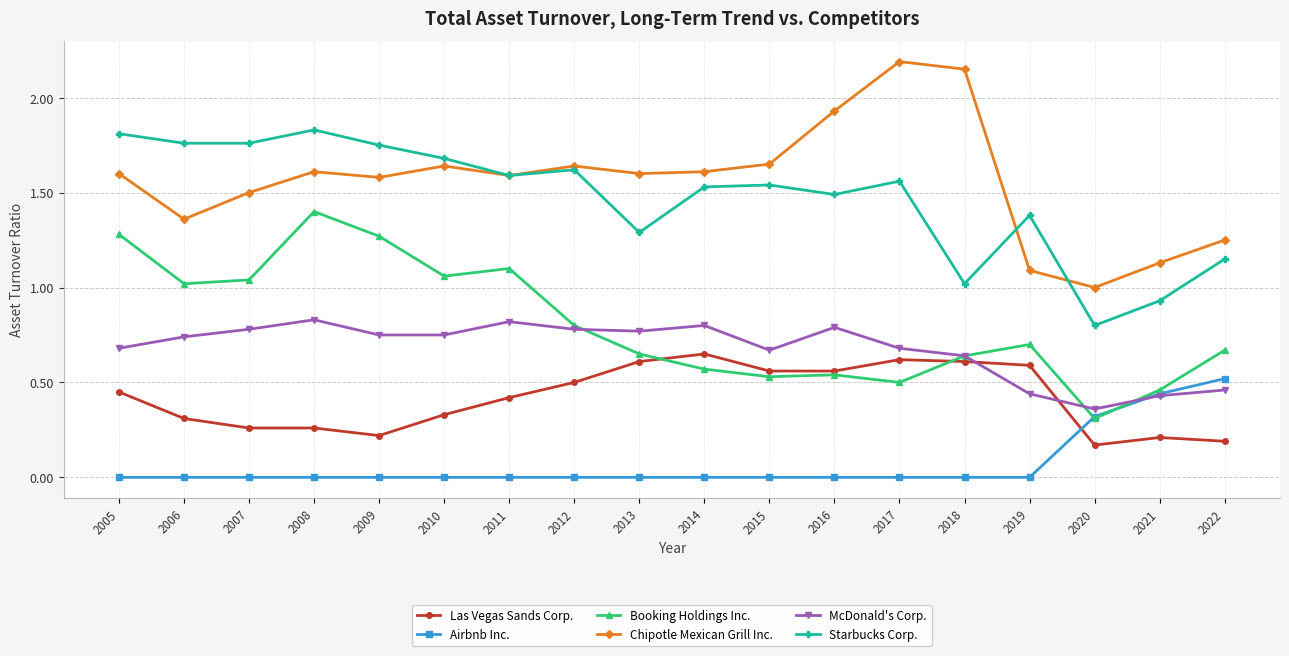

Between 2010 and 2020, which series saw the biggest shift?

Starbucks Corp.